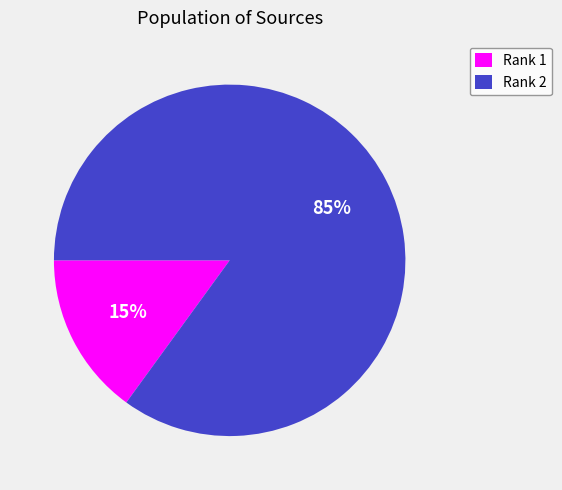

True or false: Rank 1 accounts for 9% of the total.

False